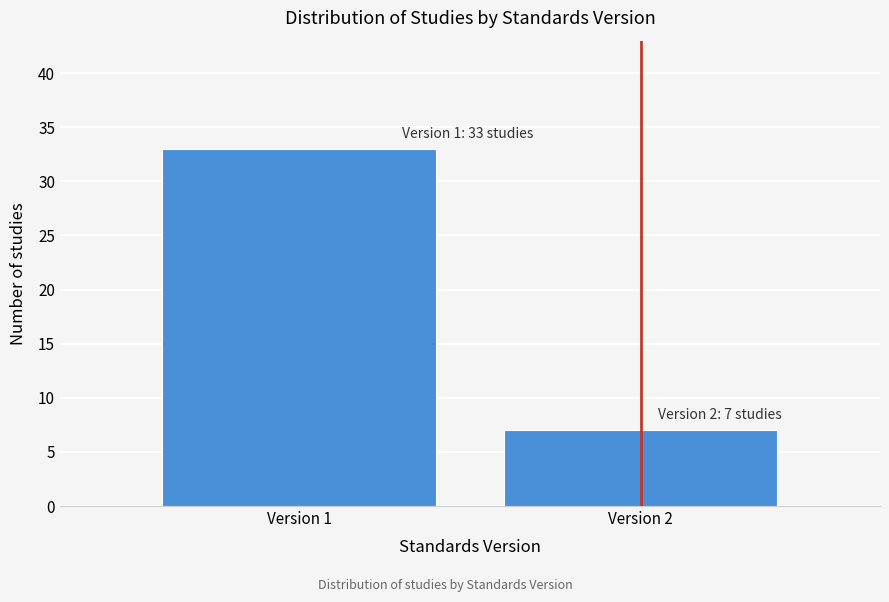

Reading left to right, extract all data points from this chart.

33	7